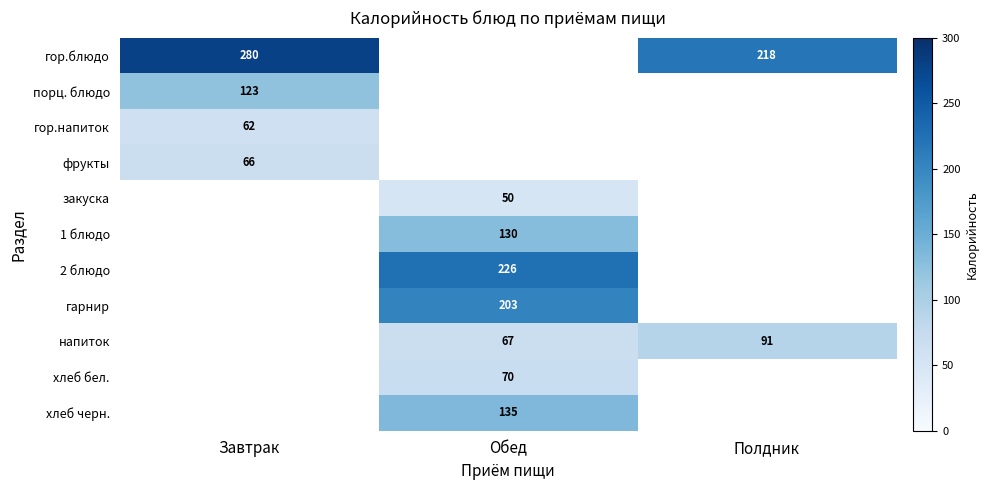

True or false: хлеб черн. has a value of 44 at Обед.

False